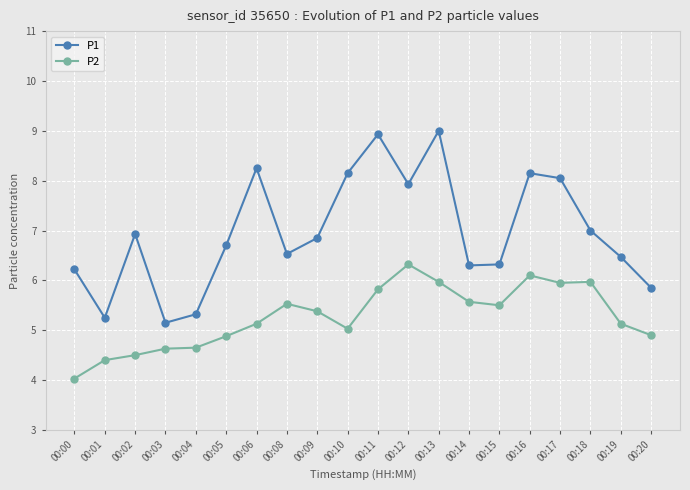

What is the approximate value of P2 at 00:09?

5.4